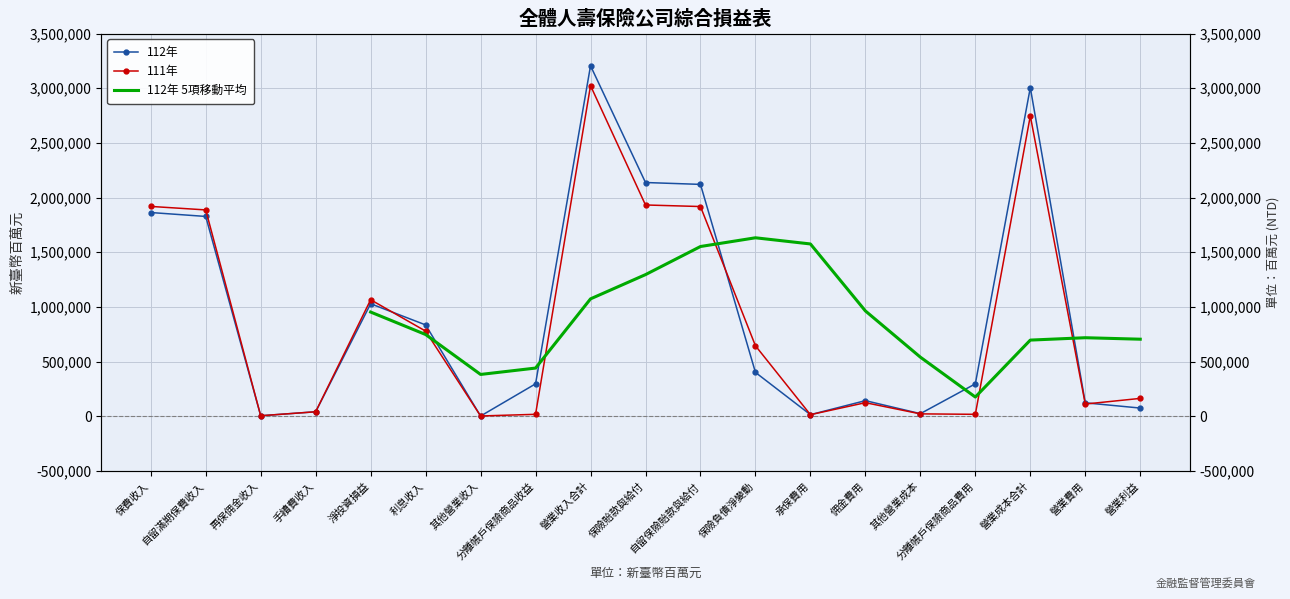

The value of 111年 at 承保費用 is 8469. True or false?

False